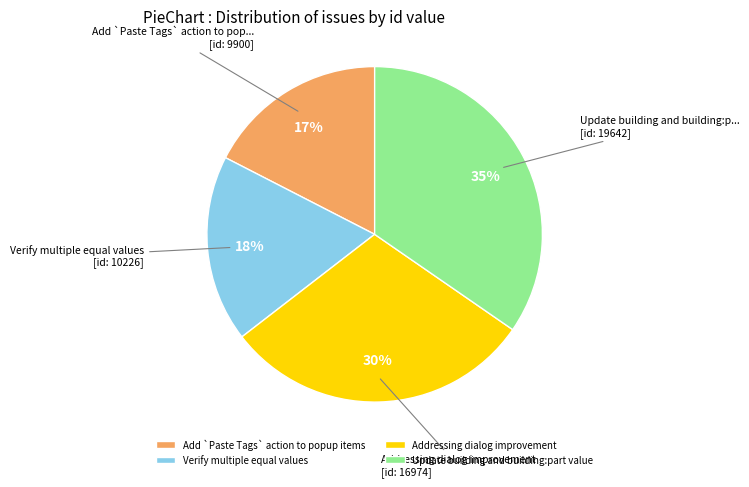

Does any single category account for the majority?

No